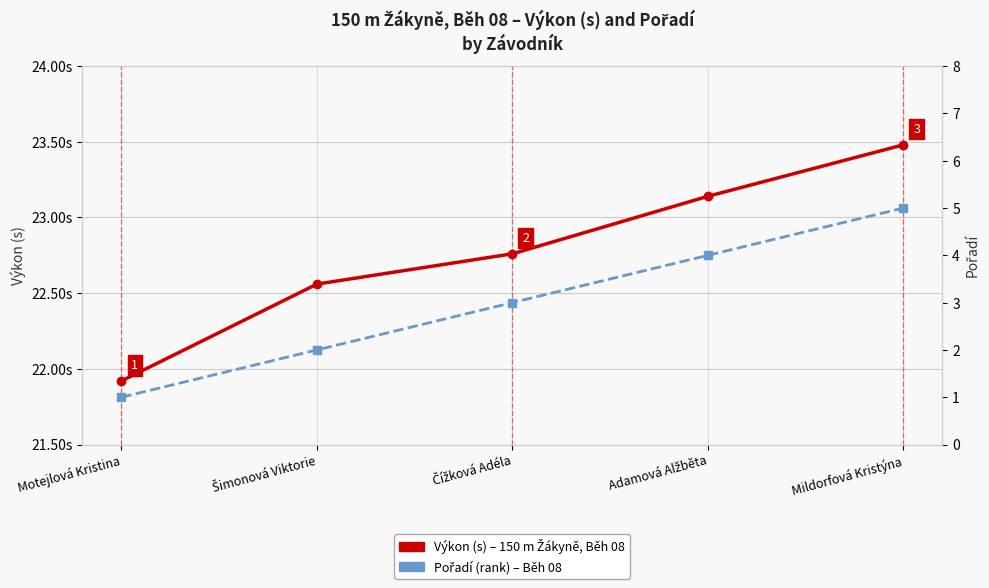

The Pořadí (rank) – Běh 08 series shows 2.0 at Šimonová Viktorie. True or false?

True